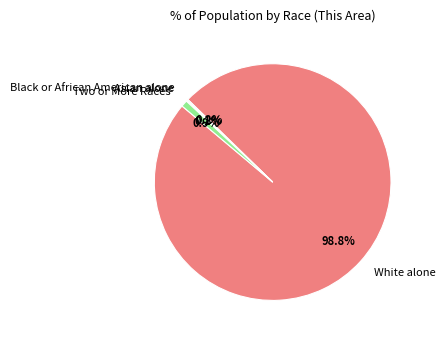

Does any single category account for the majority?

Yes